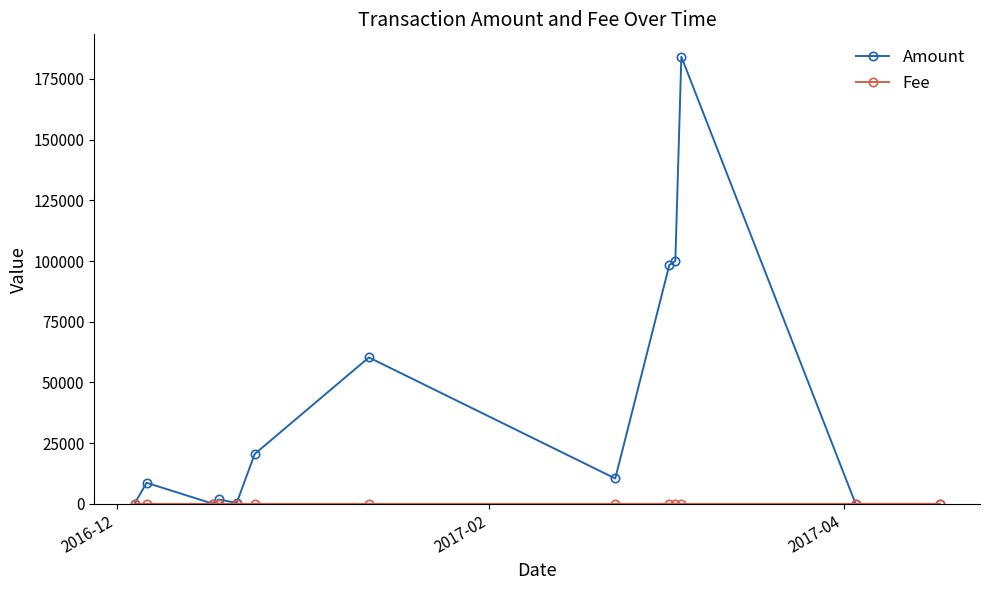

Count the number of categories in the chart.

13